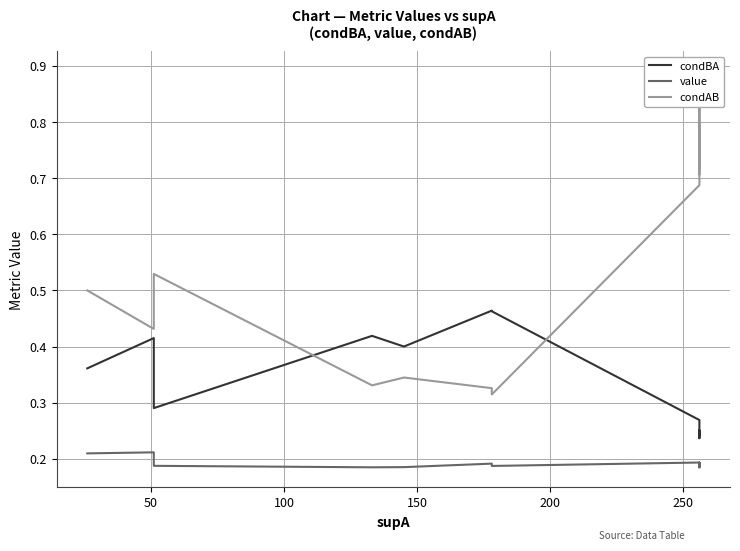

What is the greatest value displayed?

0.9